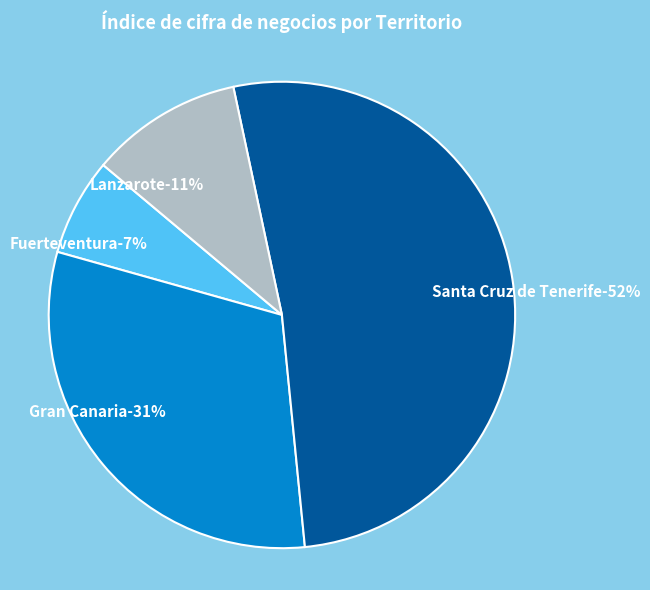

Count the number of slices in the pie.

4